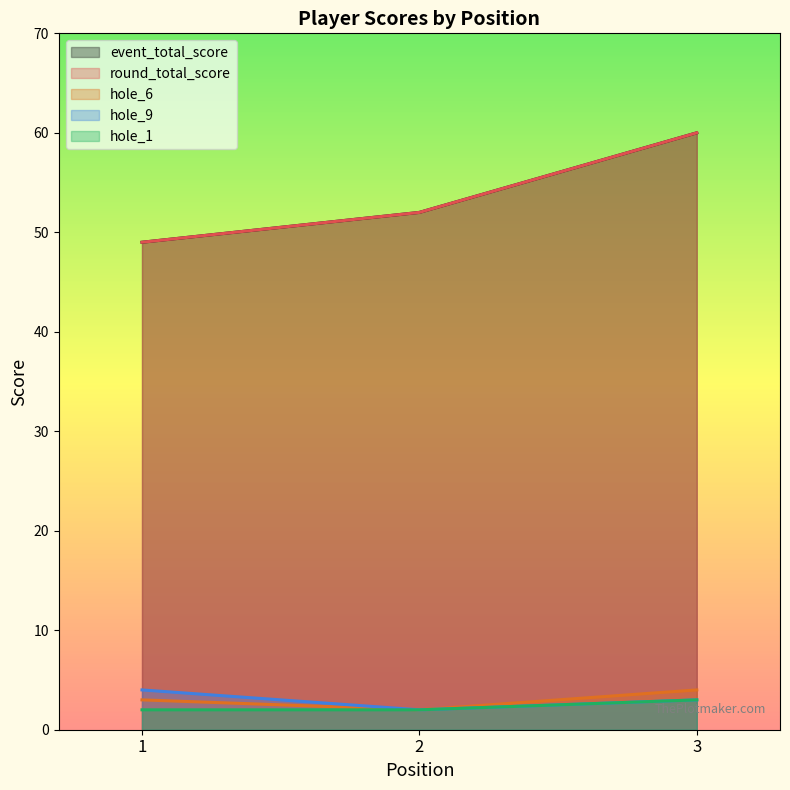

What is the difference between the maximum and minimum values in the round_total_score series?

11